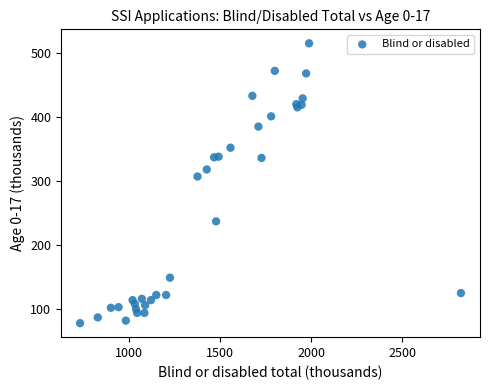

What Y value in the scatter plot is closest to 296?

307